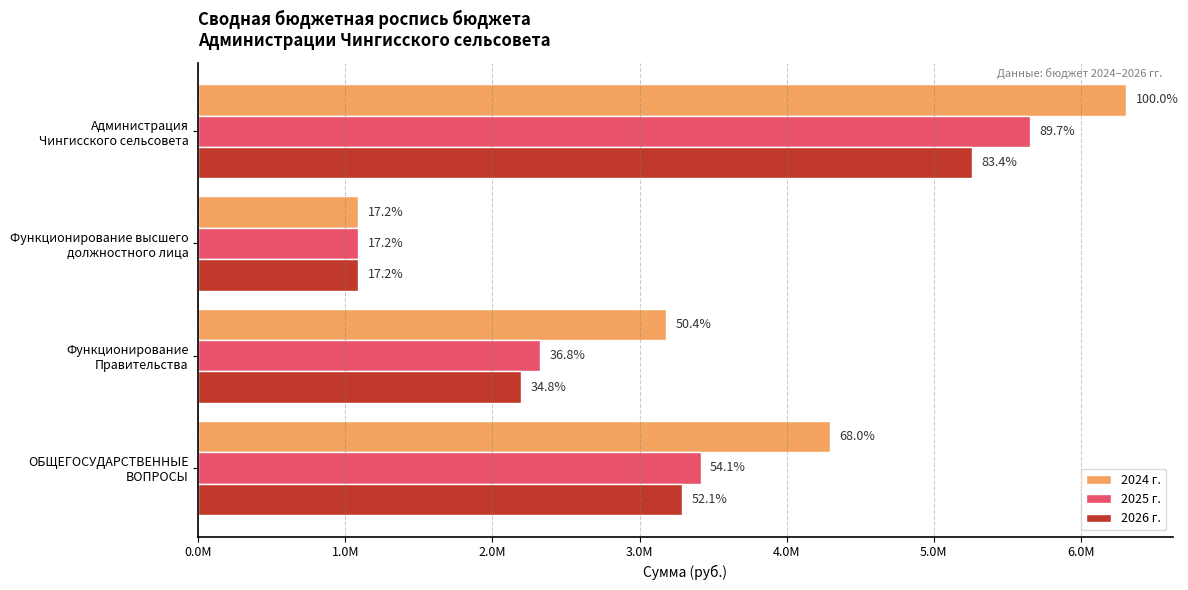

What are all the series names shown in the legend?

2024 г., 2025 г., 2026 г.